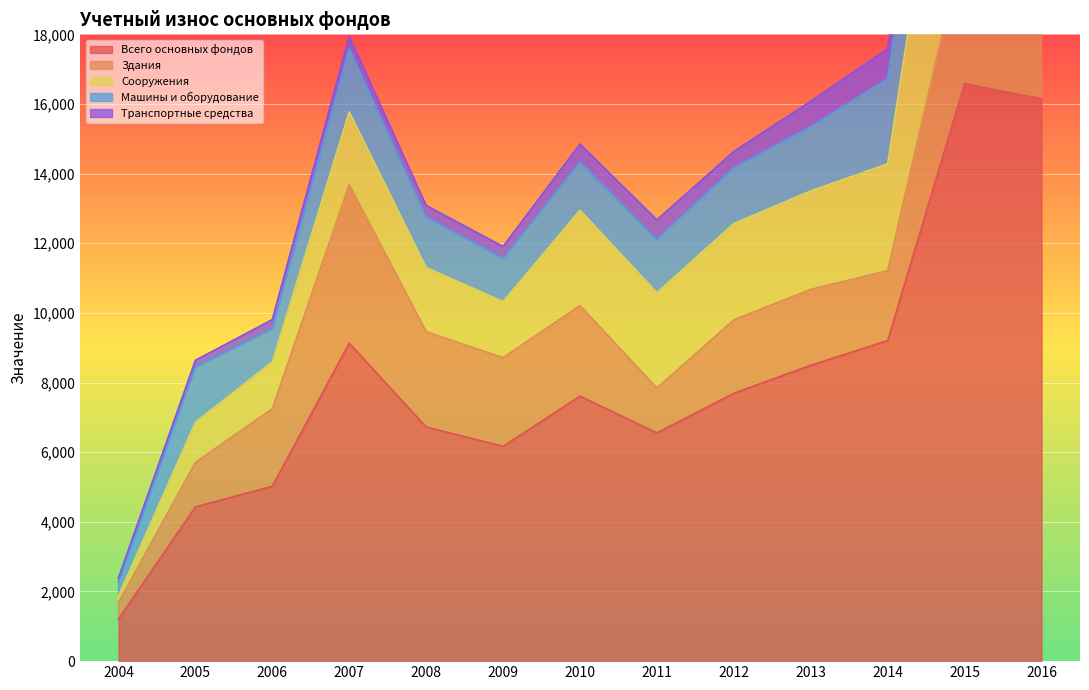

Rank the series at 2009 from highest to lowest value.

Всего основных фондов, Здания, Сооружения, Машины и оборудование, Транспортные средства